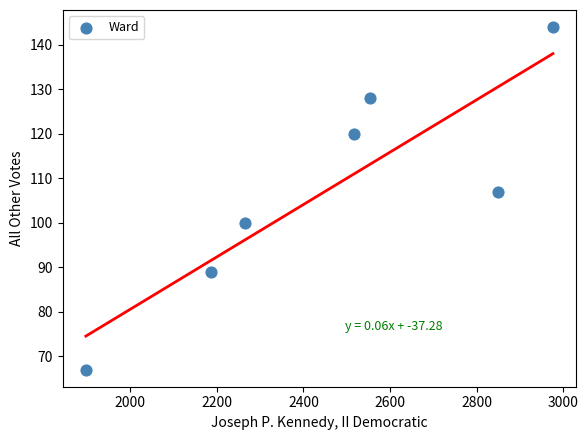

What is the range of Y values (max minus min)?

77